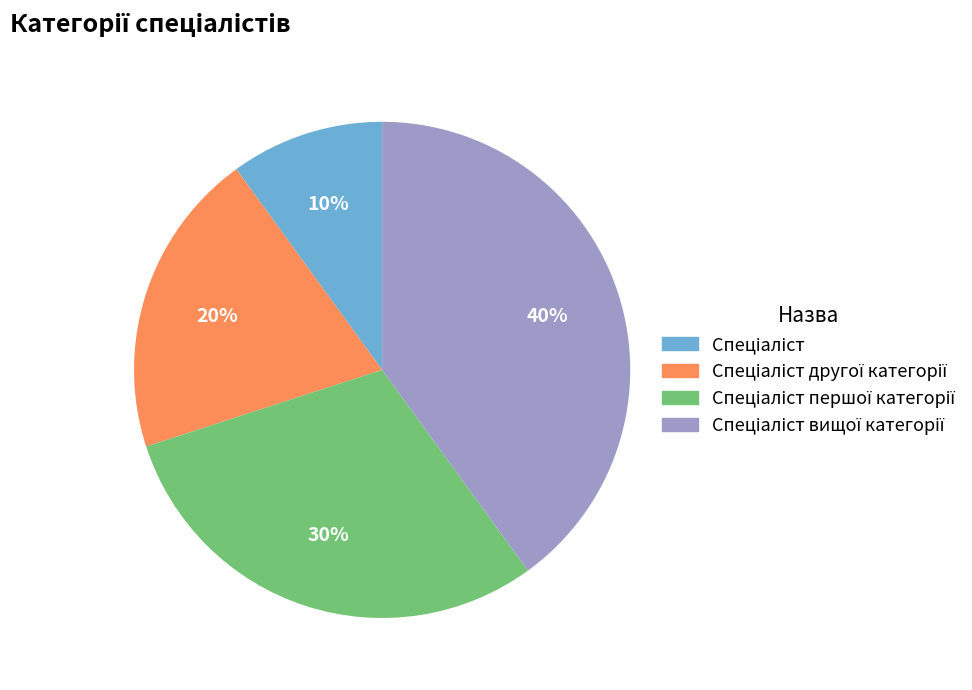

To the nearest percent, what is the difference between the largest and smallest slice percentages?

30%